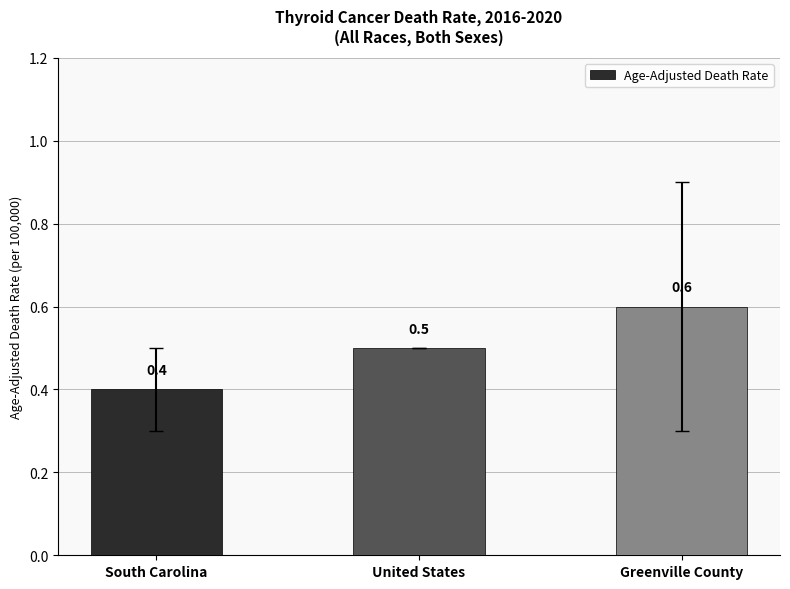

What is the value of the 3rd bar from the left?

0.6